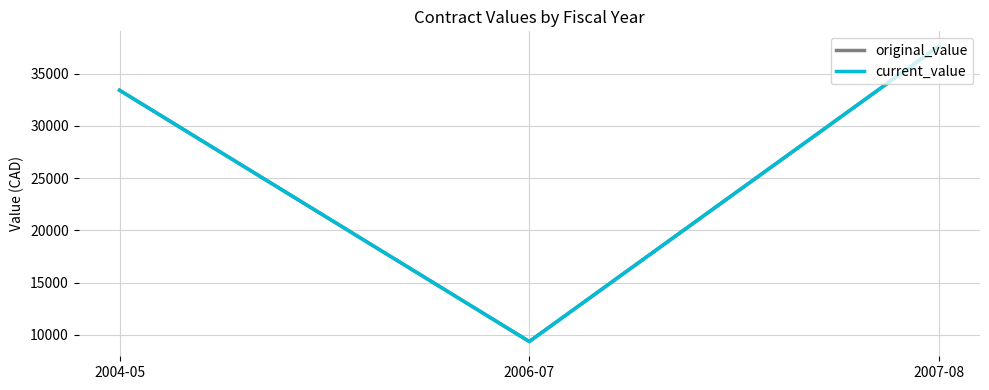

What is the label of the 1st point from the left?

2004-05